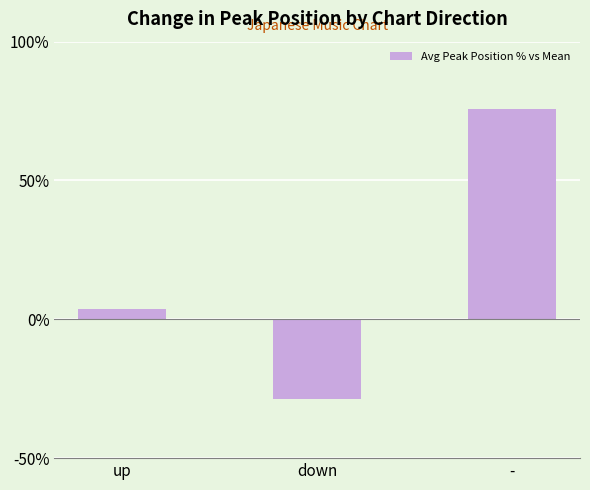

What position from the right is -?

1